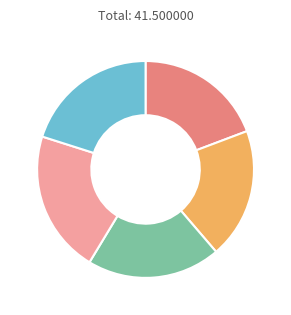

Does any single category account for the majority?

No